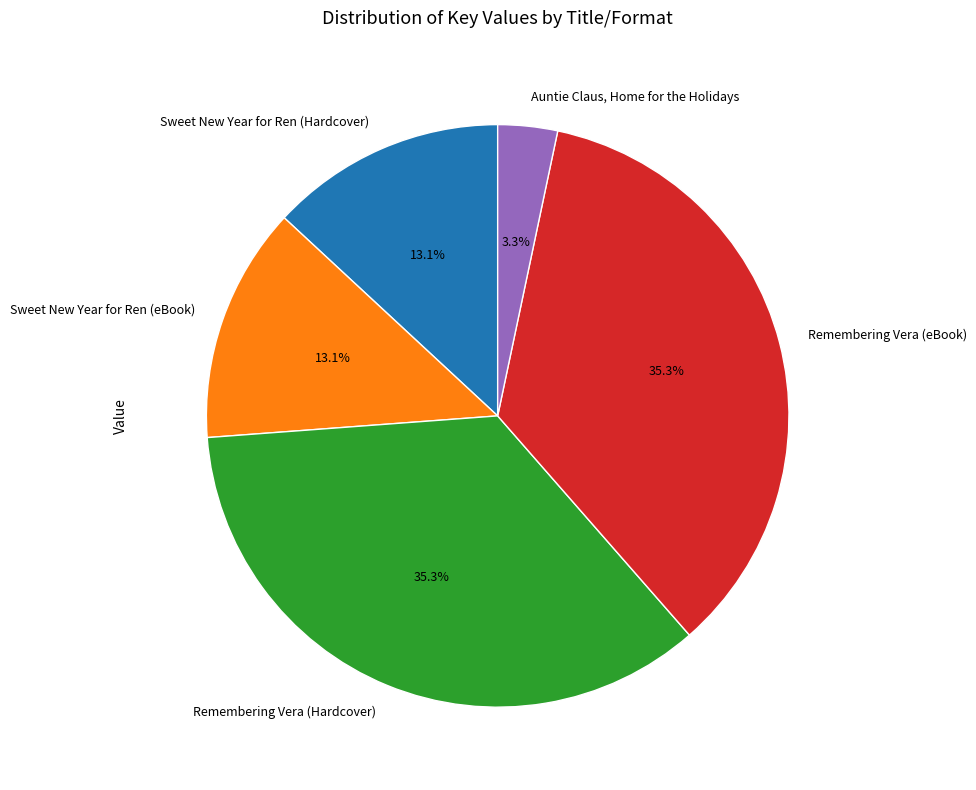

To the nearest percent, what is the average slice percentage?

20%